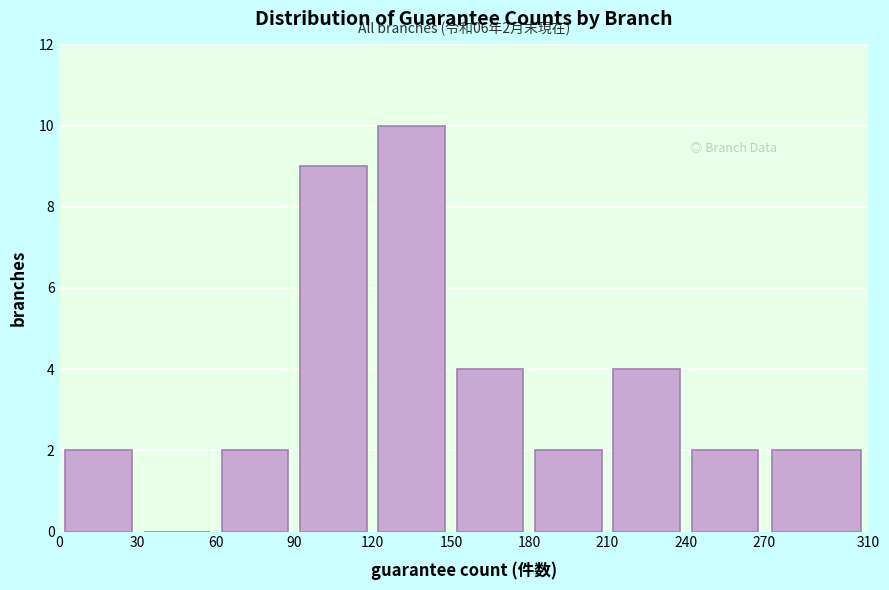

Over which range of the x-axis is the bar tallest?

120 to 150